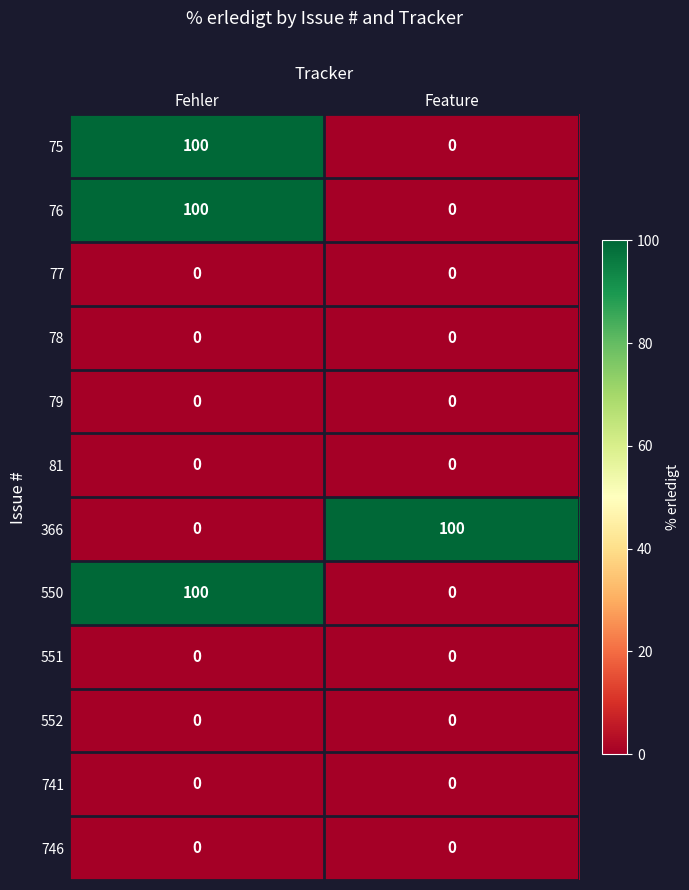

Reading left to right, transcribe all the data shown in this chart.

75: 100	0
76: 100	0
77: 0	0
78: 0	0
79: 0	0
81: 0	0
366: 0	100
550: 100	0
551: 0	0
552: 0	0
741: 0	0
746: 0	0